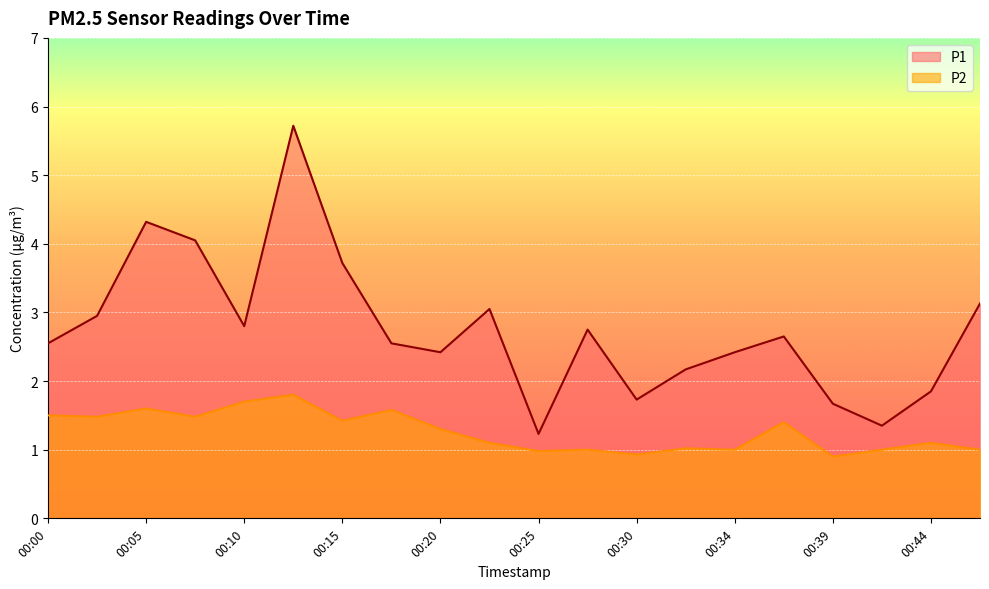

Which label corresponds to the largest value in the chart?

00:13